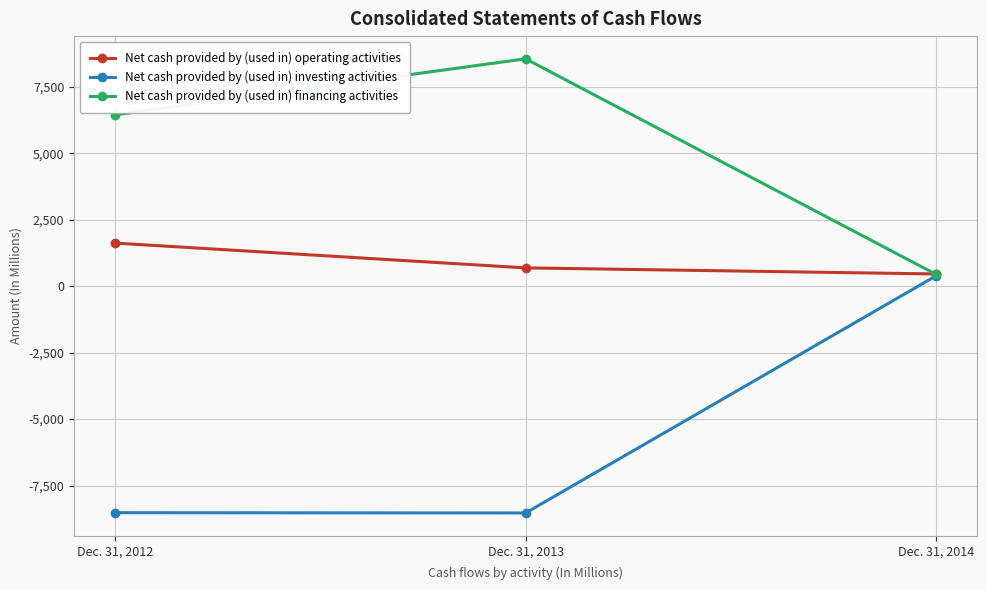

Which series has the largest range (max minus min)?

Net cash provided by (used in) investing activities